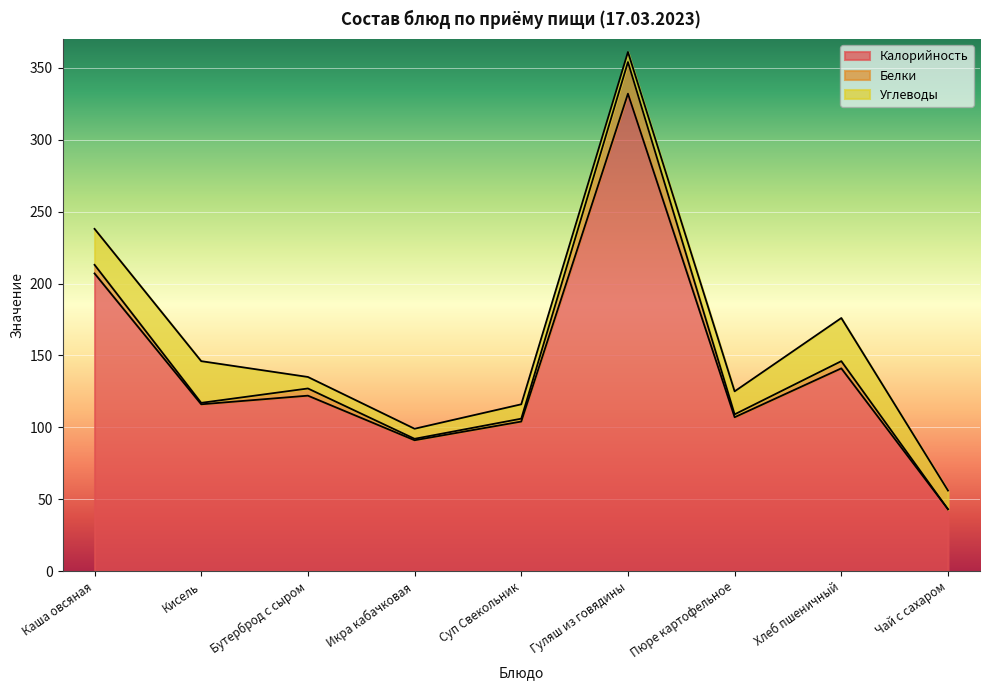

True or false: Калорийность and Белки intersect in this chart.

False